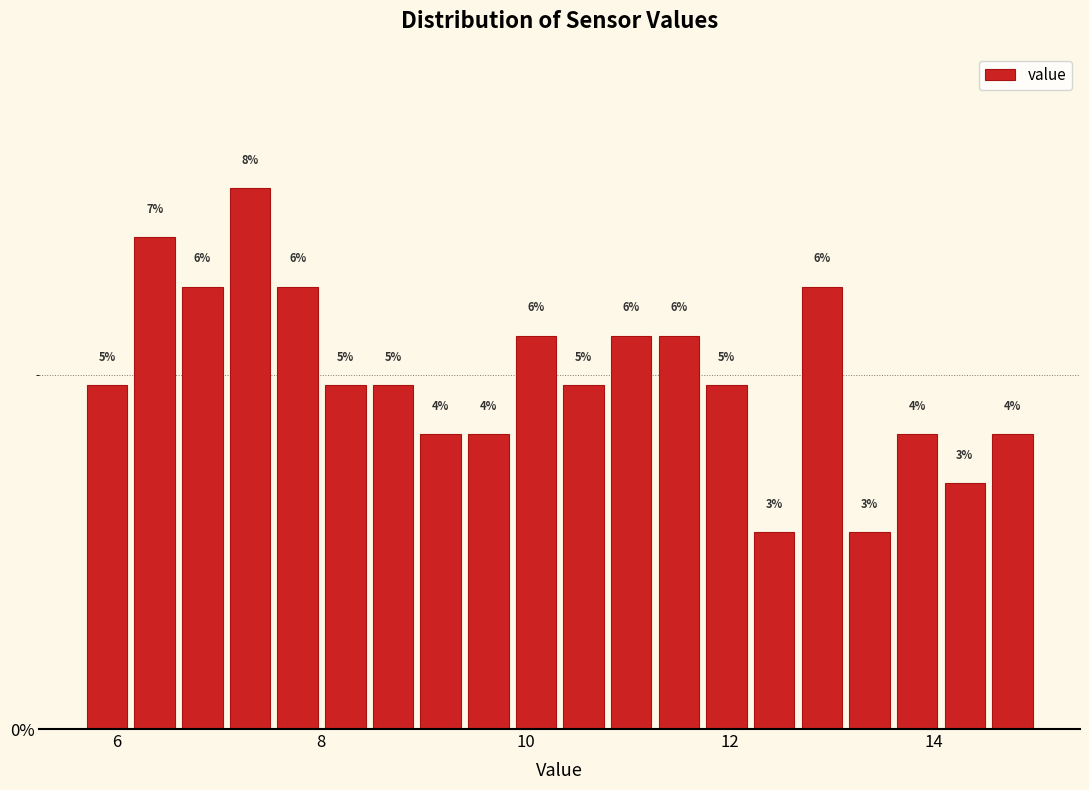

Read against the x-axis, roughly where is the centre of the tallest bar?

7.4